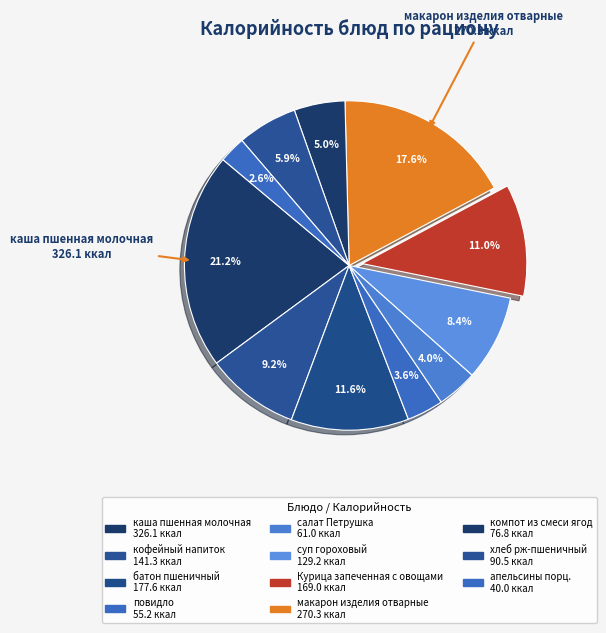

What is the change in value from суп гороховый to макарон изделия отварные?

+141.1